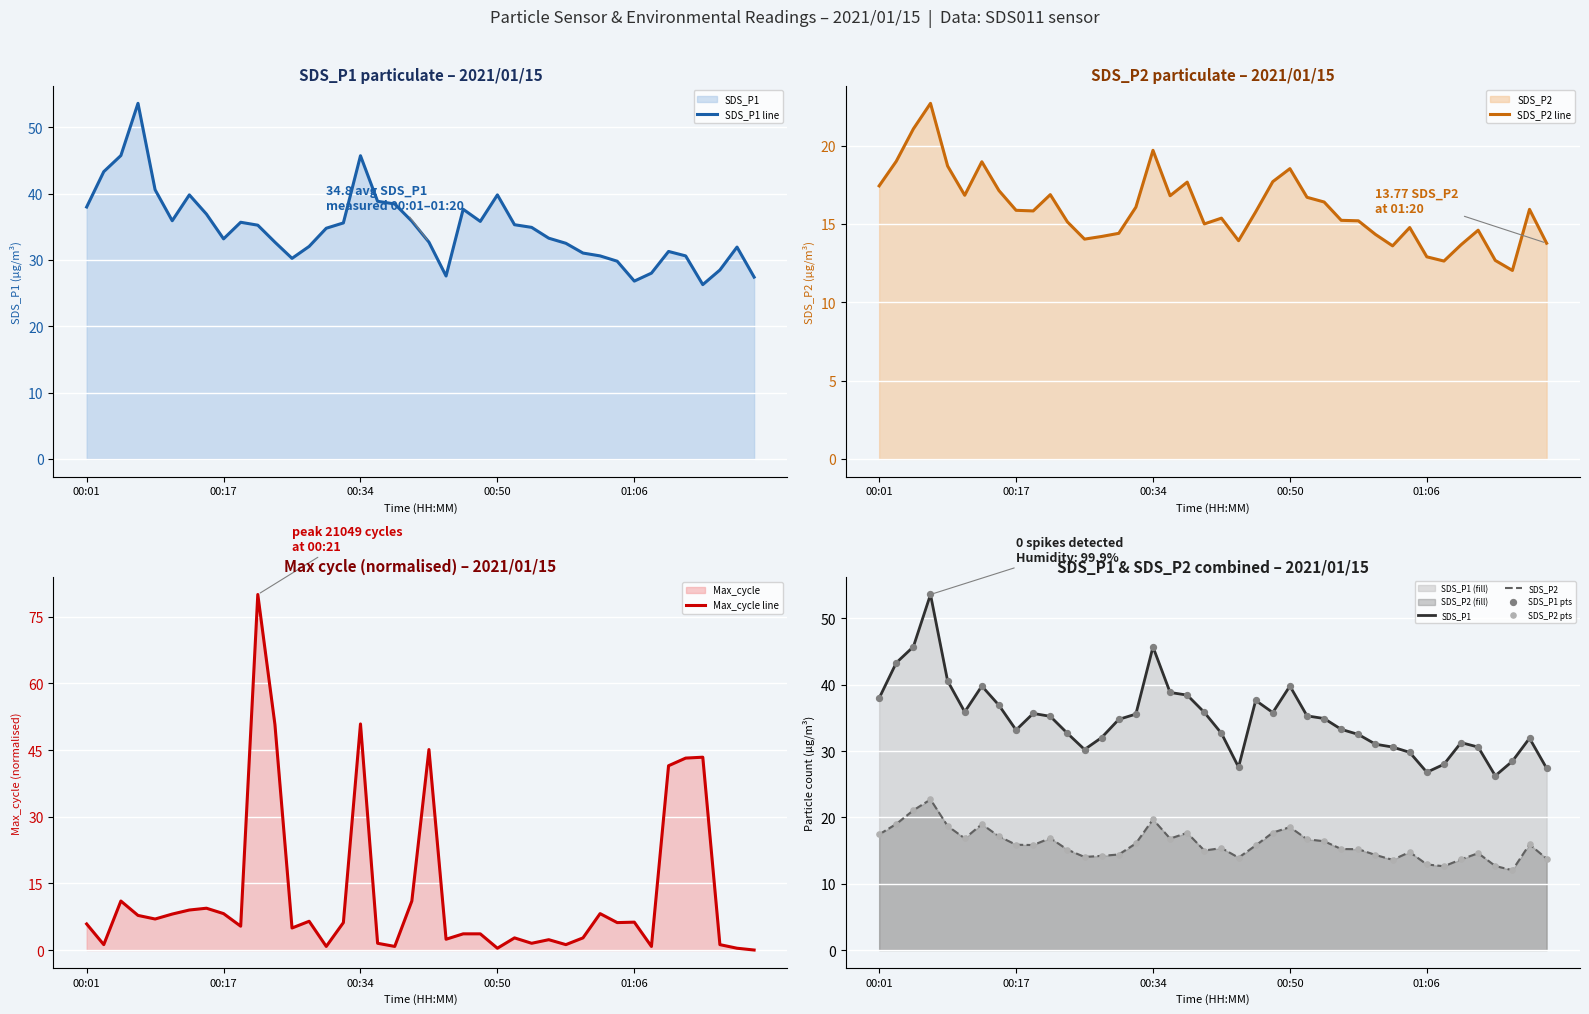

Is the value of Max_cycle at 01:14 greater than the value of SDS_P2 at 00:11?

Yes